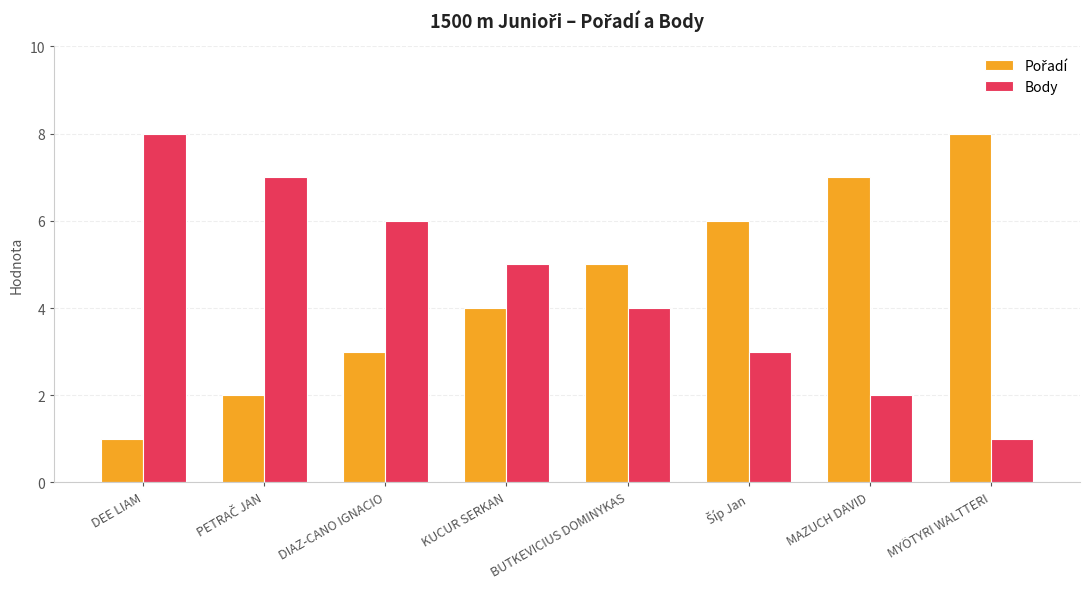

At which label does Body reach its minimum?

MYÖTYRI WALTTERI